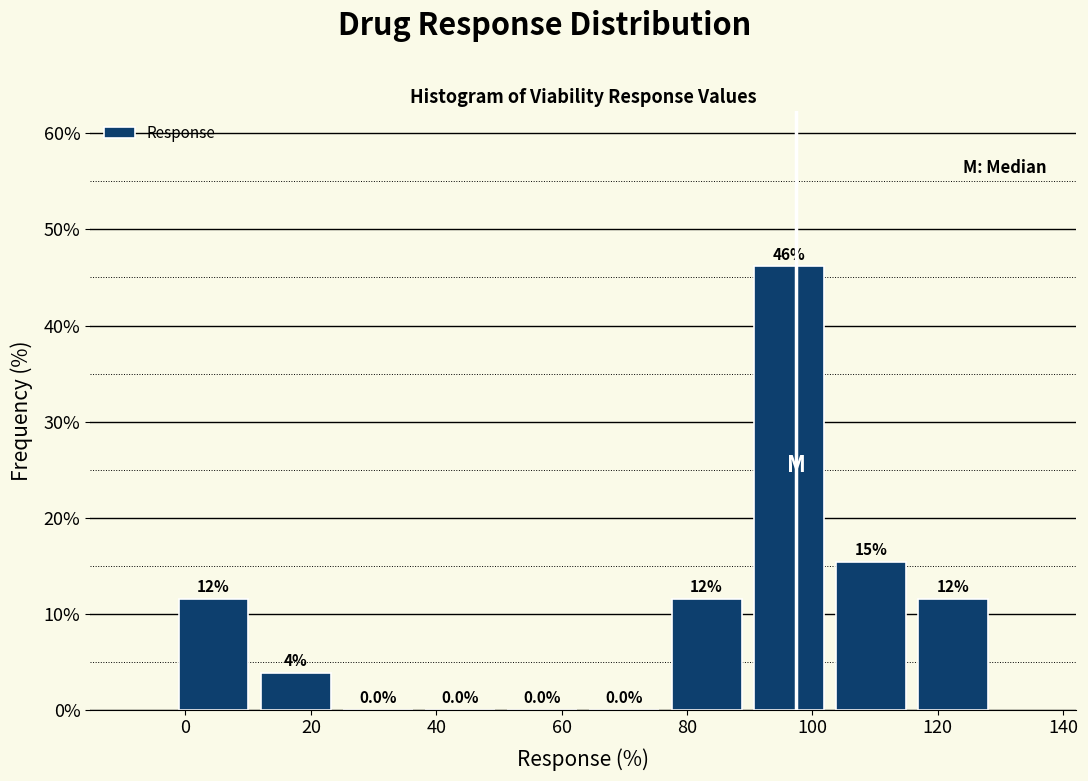

Over which range of the x-axis is the bar tallest?

90 to 102